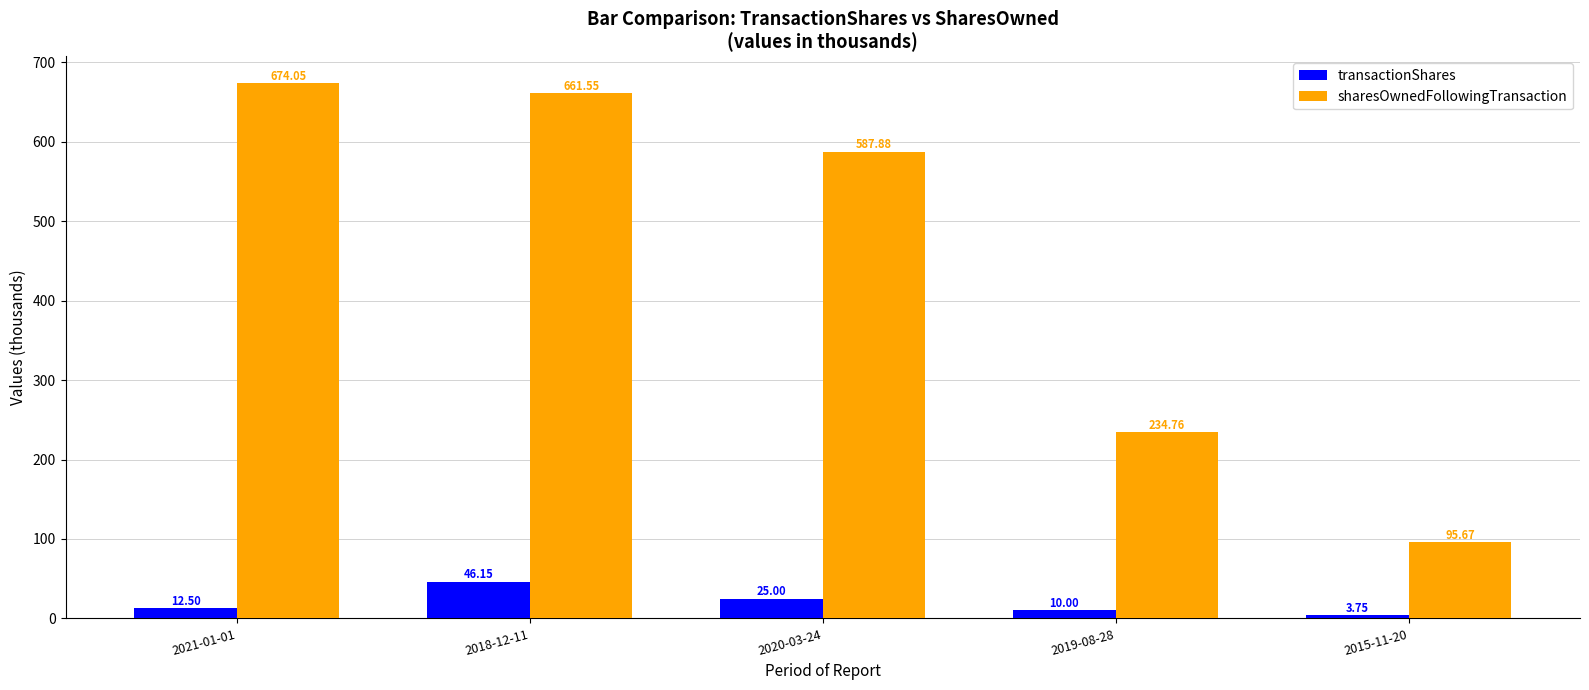

Which series has the largest range (max minus min)?

sharesOwnedFollowingTransaction